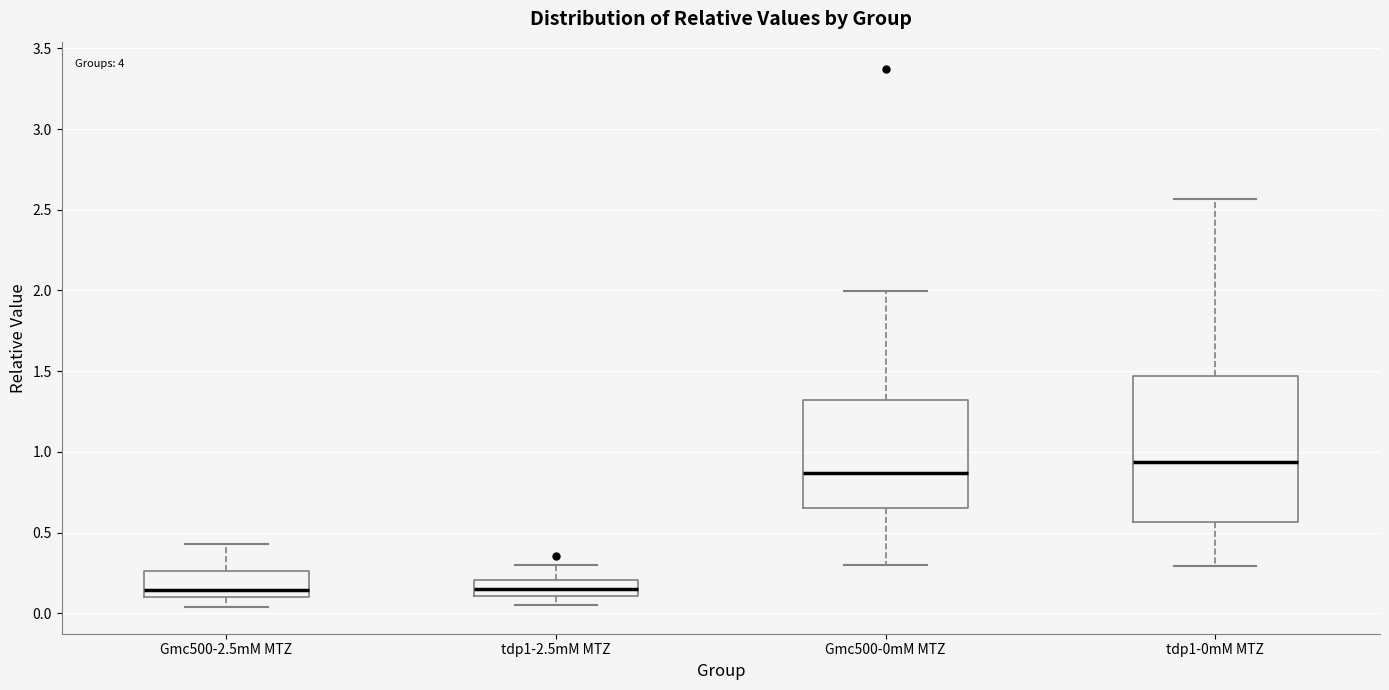

Where is the lower edge of the box for tdp1-2.5mM MTZ on the y-axis? The values are not printed on the chart, so give them approximately, as read against the axis.

0.10